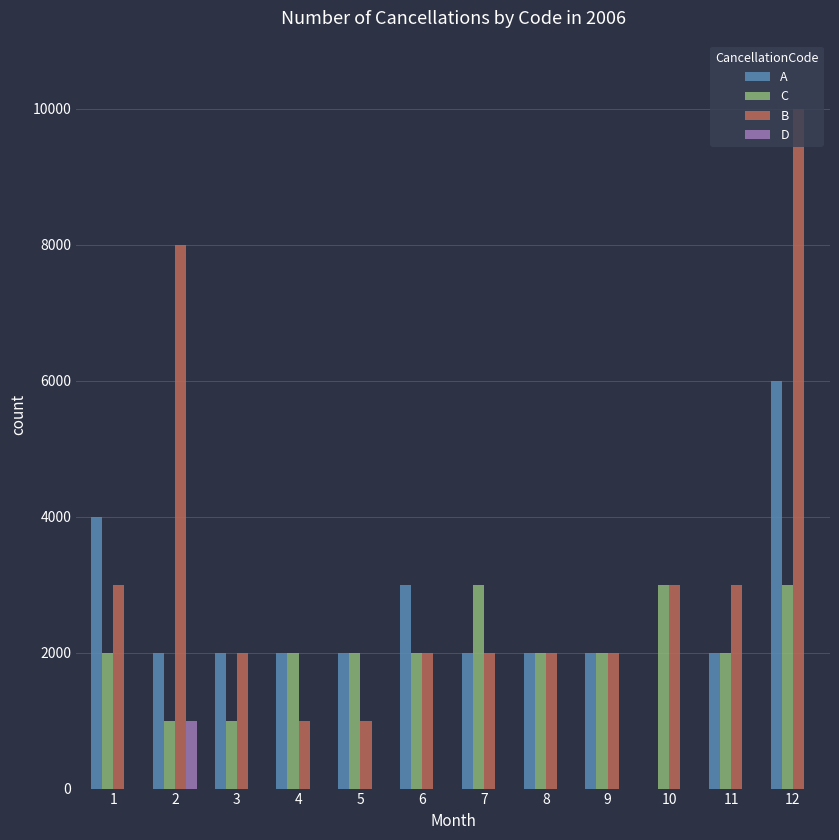

What is the total value across all series at 3?

5000